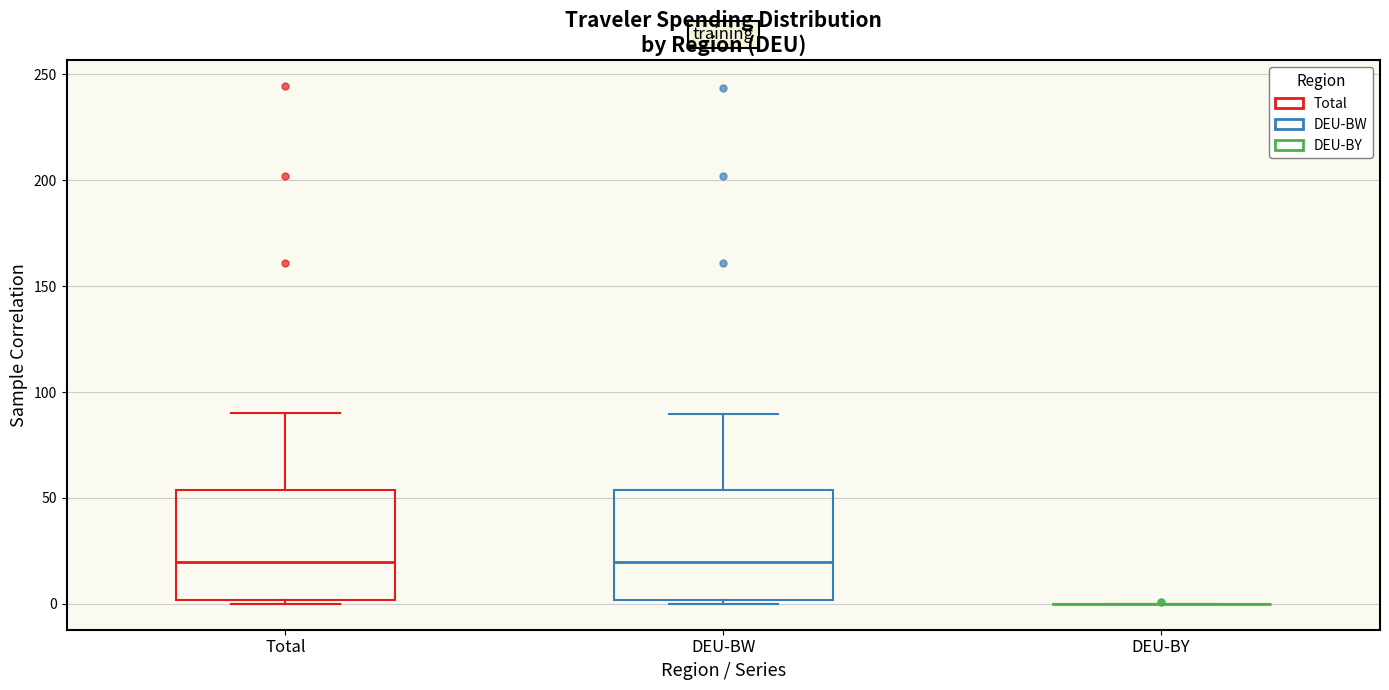

Reading left to right, read every box against the y-axis: the position of its median line, the range the box covers, and the ends of its whiskers. The values are not printed on the chart, so give them approximately, as read against the axis.

Total: median 20, box 0 to 55, whiskers 0 (just below the box's lower edge) to 90
DEU-BW: median 20, box 0 to 55, whiskers 0 (just below the box's lower edge) to 90
DEU-BY: box collapsed to a line at 0, whiskers 0 to 0